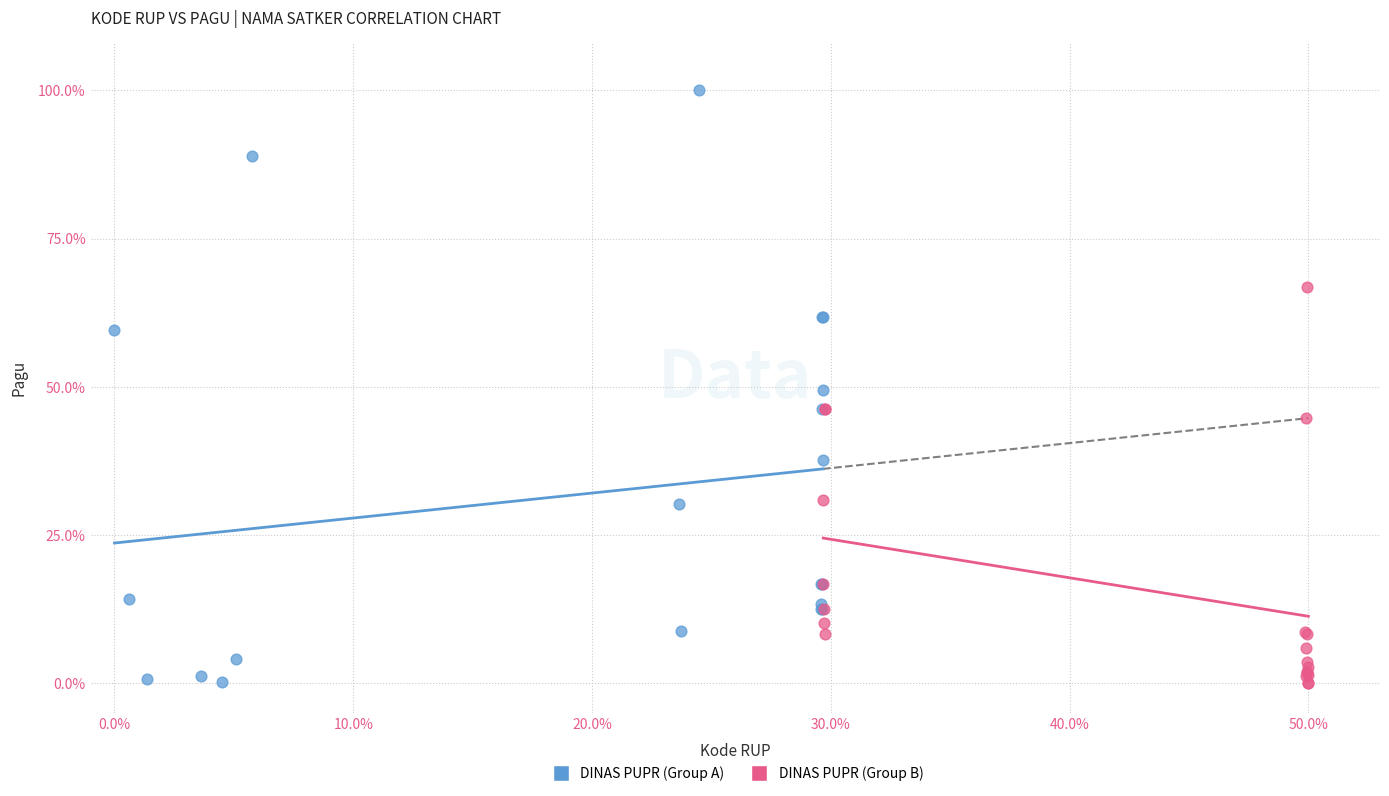

Which series contains the highest Y value?

DINAS PUPR (Group A)